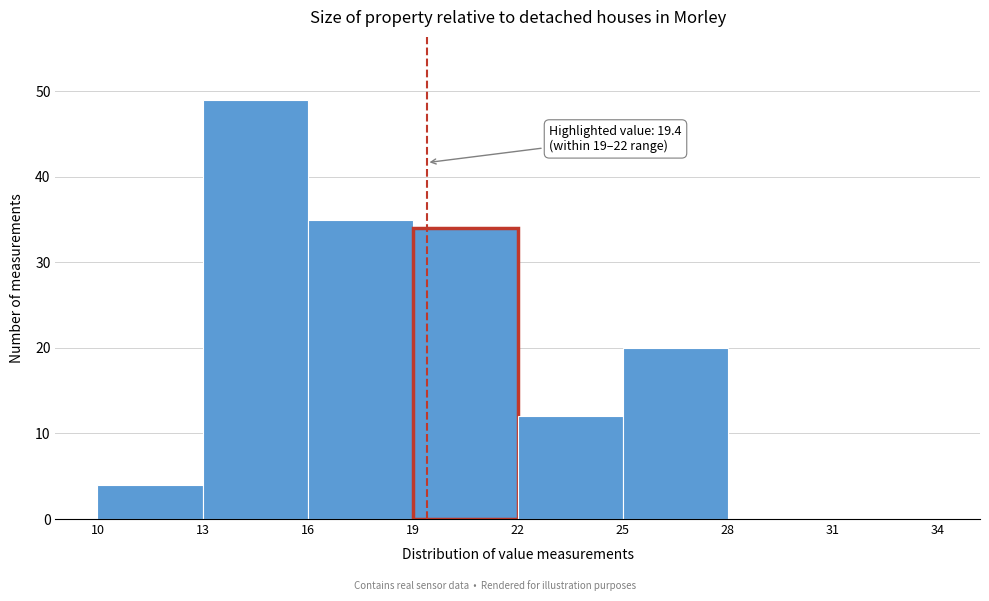

Which range on the x-axis has the tallest bar?

13 to 16